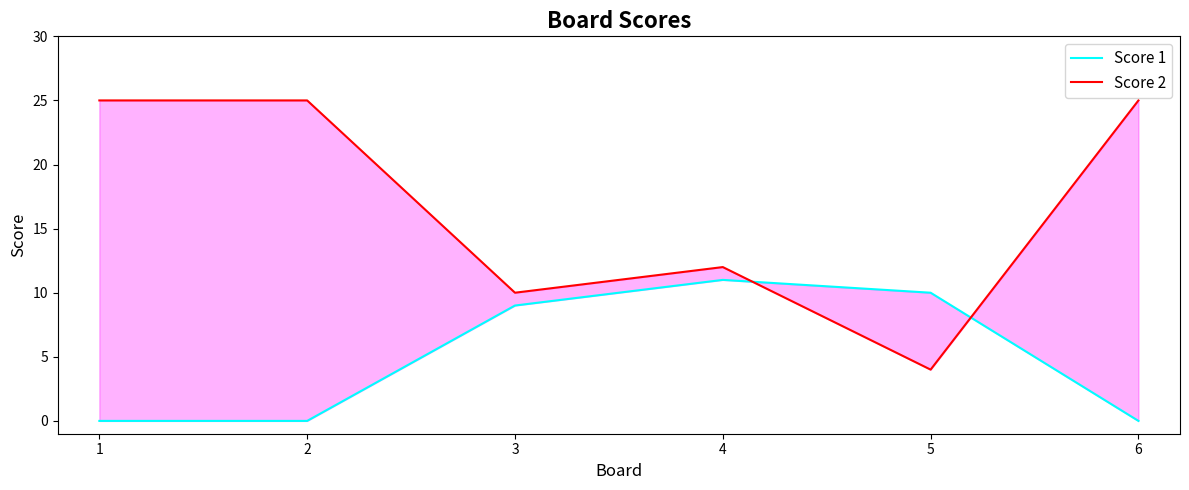

True or false: Score 1 and Score 2 cross at least once.

True